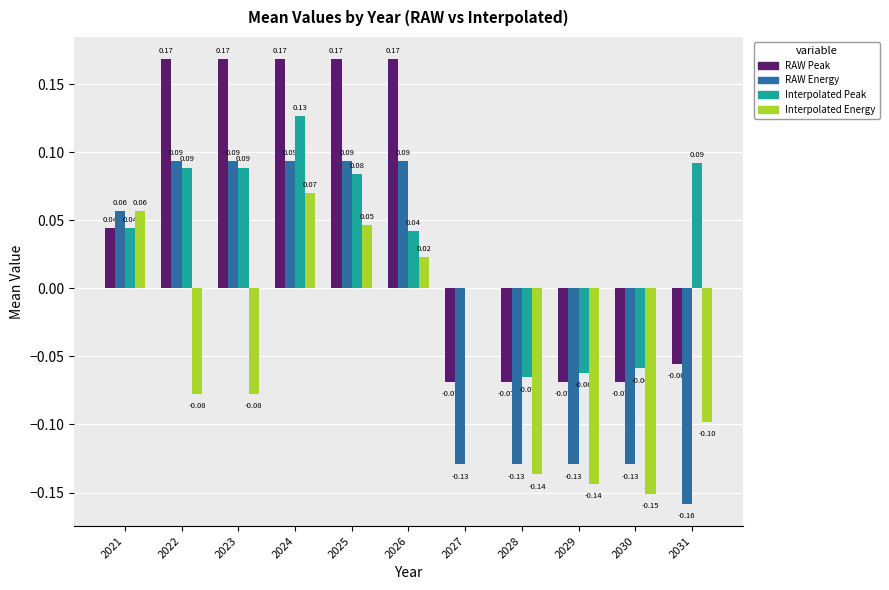

Between 2025 and 2026, which series saw the biggest shift?

Interpolated Peak